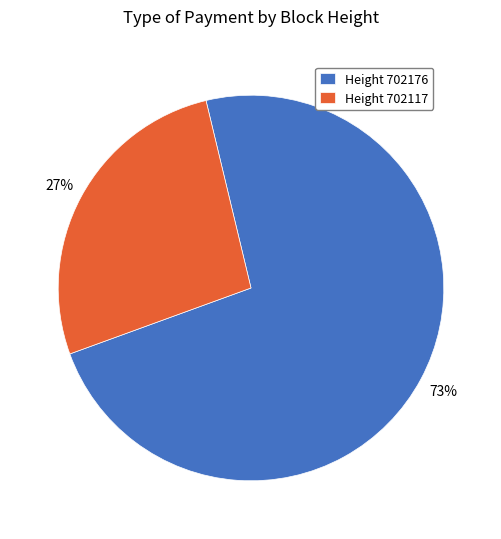

How many segments does this pie chart have?

2